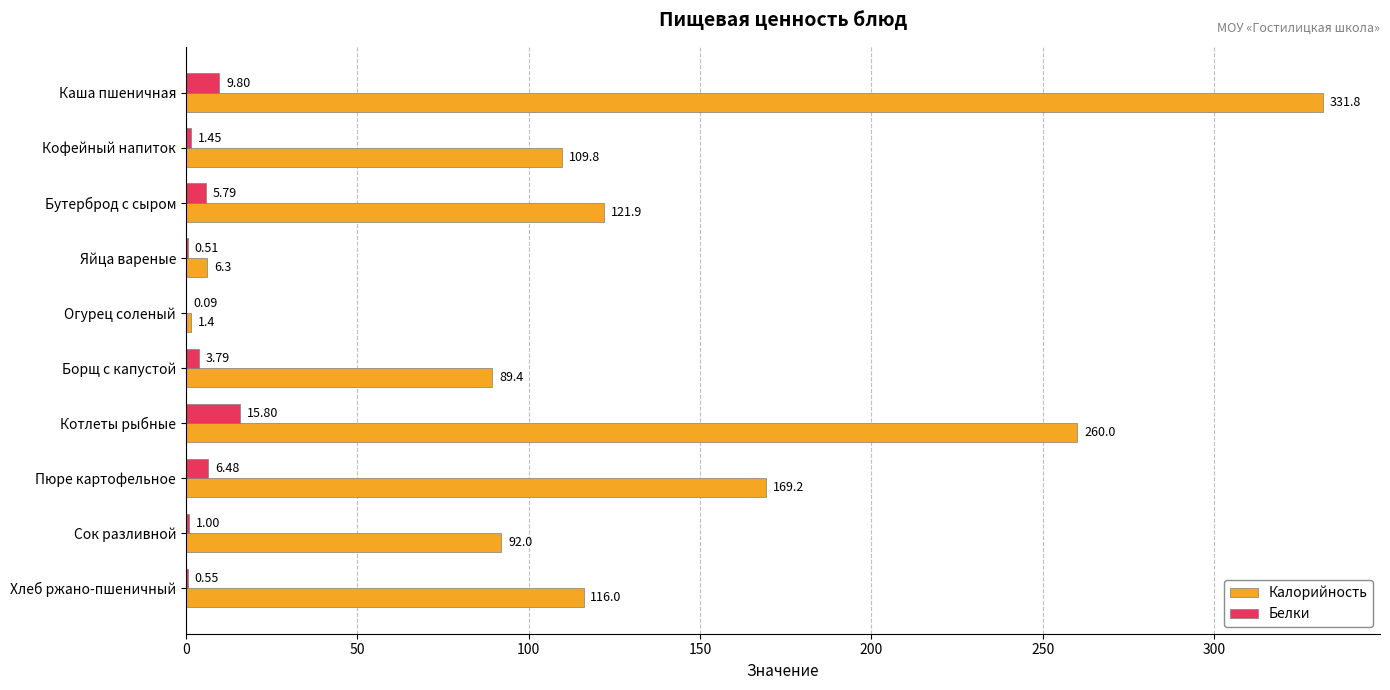

What is the sum of all Белки values?

45.3